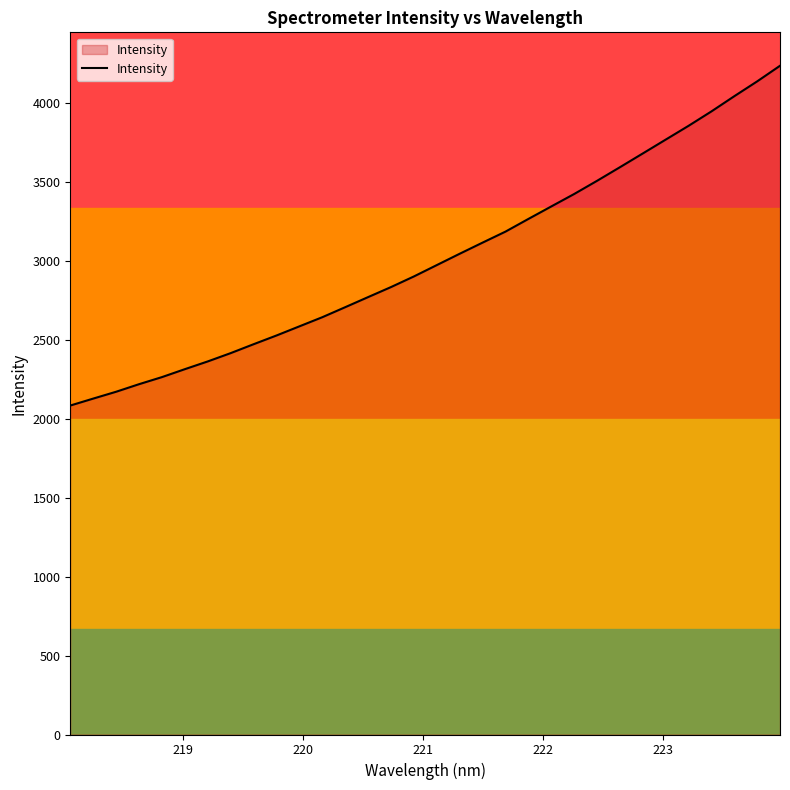

What is the difference between the maximum and minimum values?

2152.4